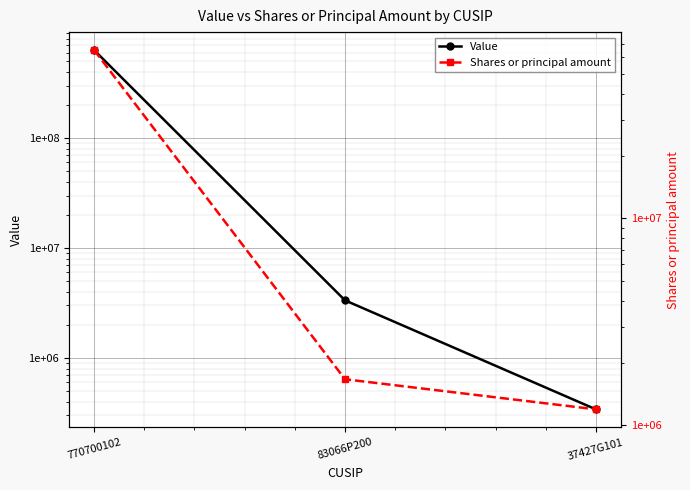

True or false: Shares or principal amount has a value of 85719993 at 770700102.

False